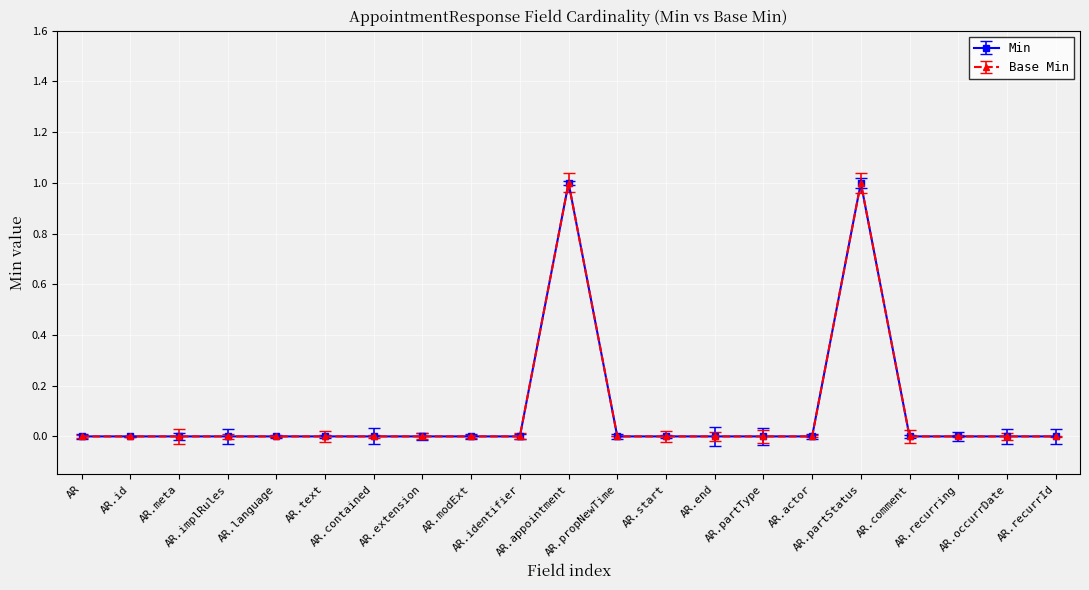

Does the chart have visible grid lines?

Yes